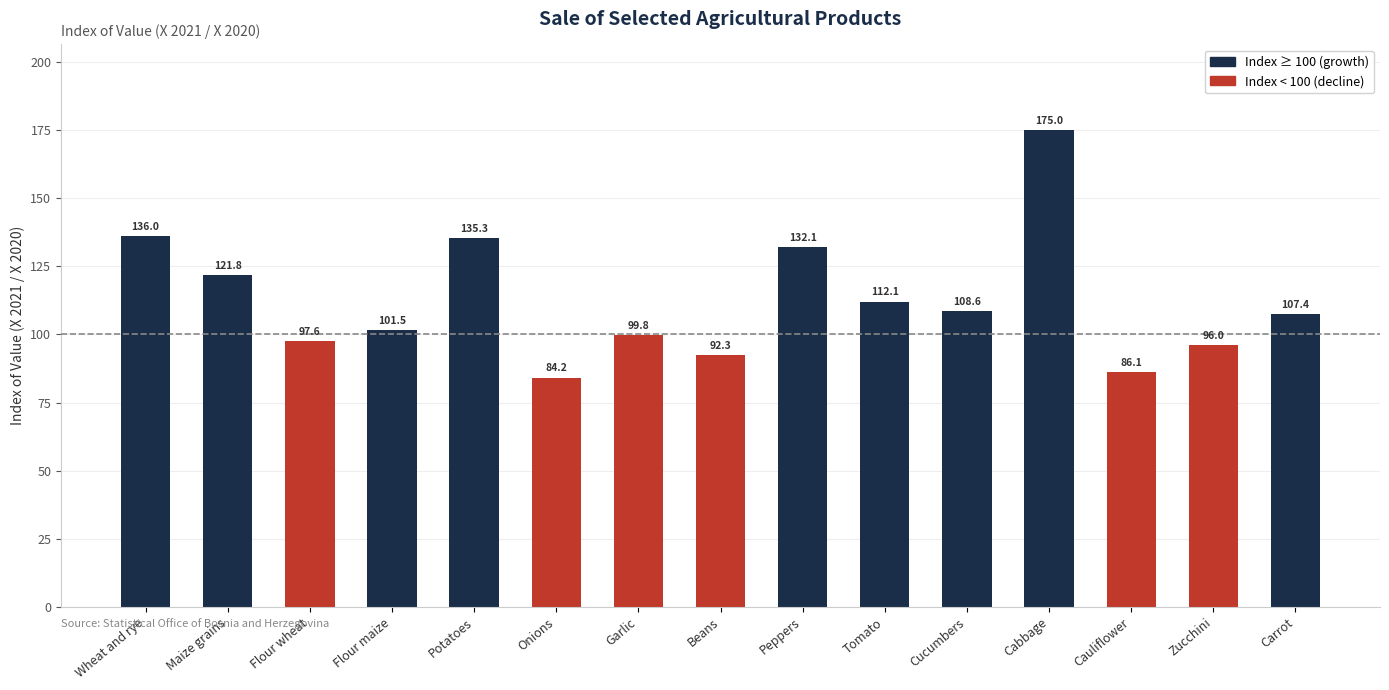

What is the sum of the values at Potatoes and Wheat and rye?

271.3